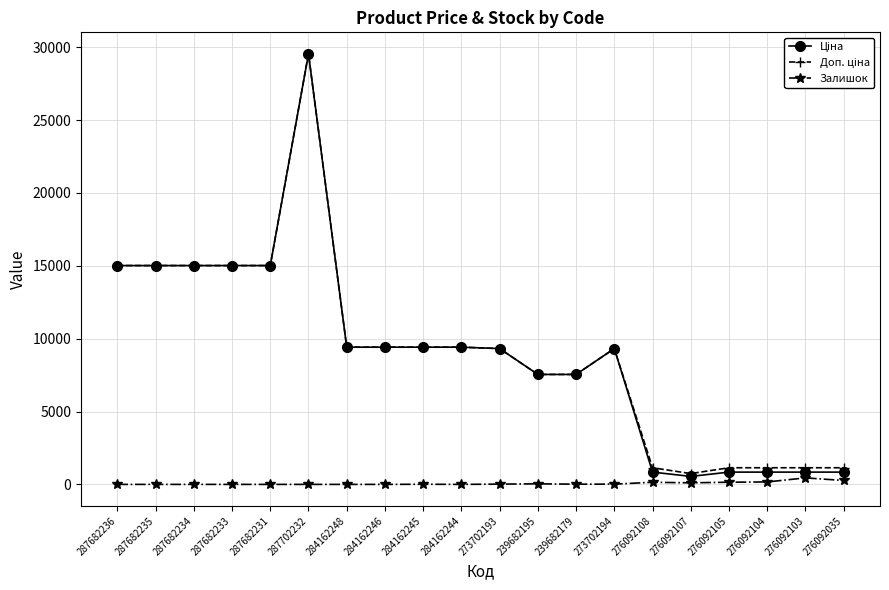

What is the total value across all series at 284162248?

18833.7